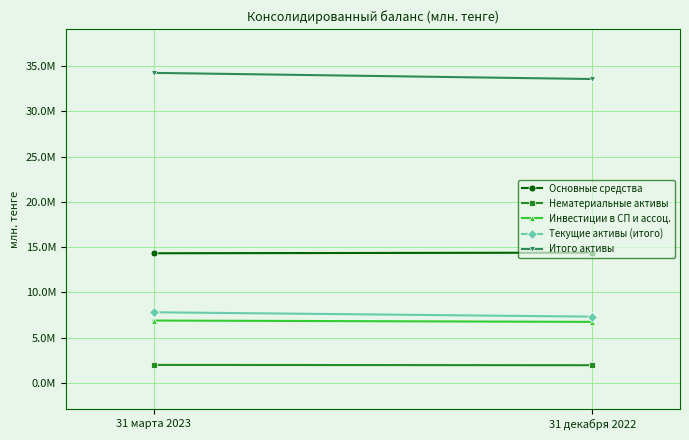

What is the total value across all series at 31 марта 2023?

65236914